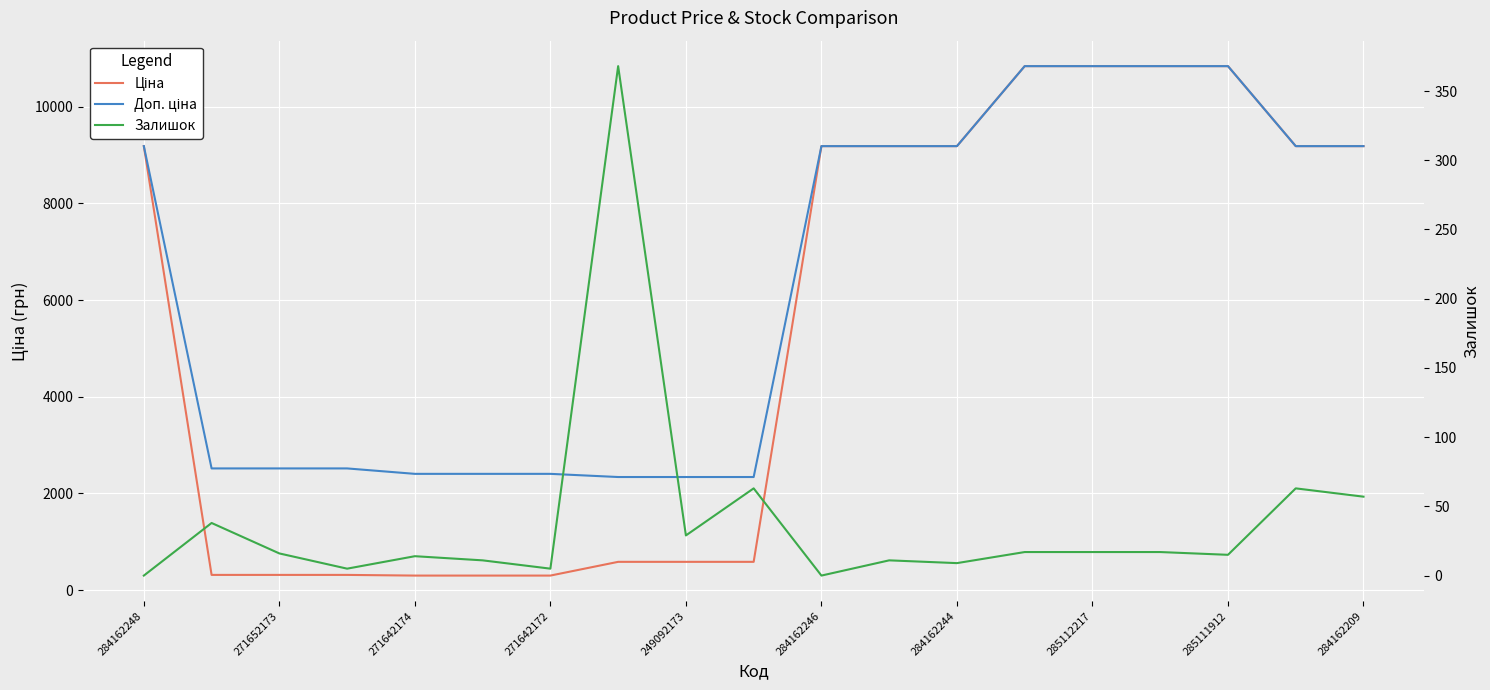

Rank the series by their maximum value, from highest to lowest.

Ціна, Доп. ціна, Залишок